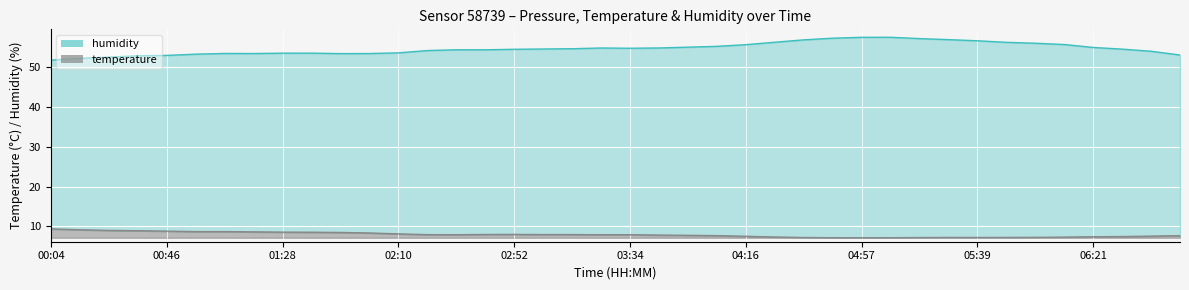

What is the difference between the maximum and minimum values in the temperature series?

2.2